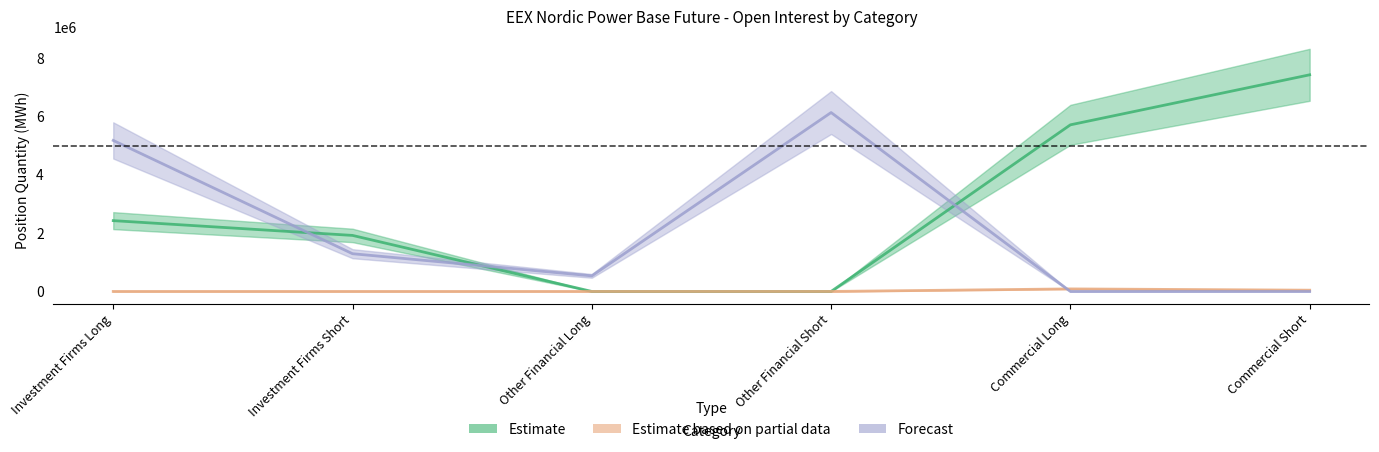

At which label does Forecast first exceed 1292920?

Investment Firms Long